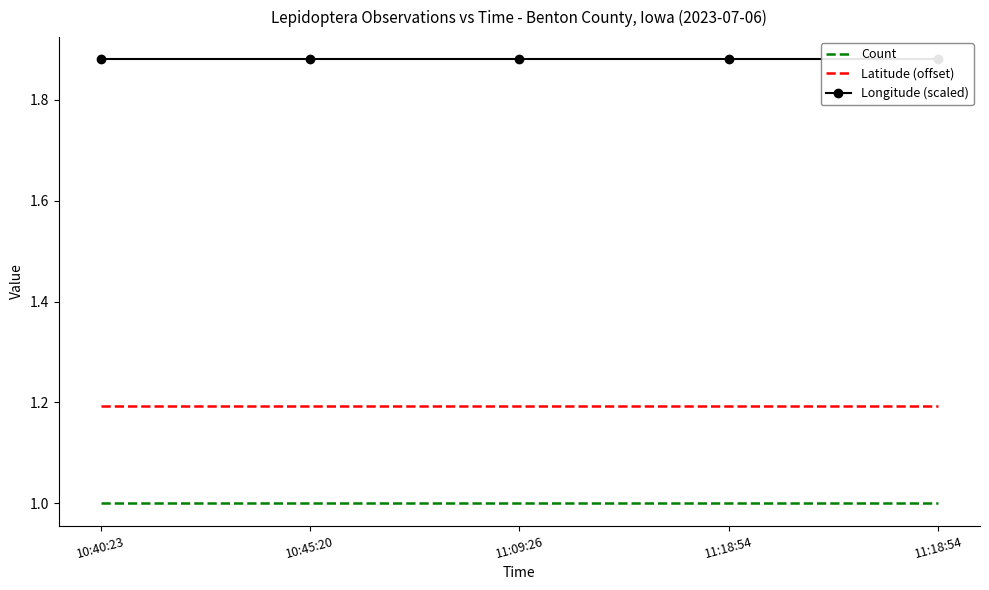

Which series has the widest spread of values?

Count